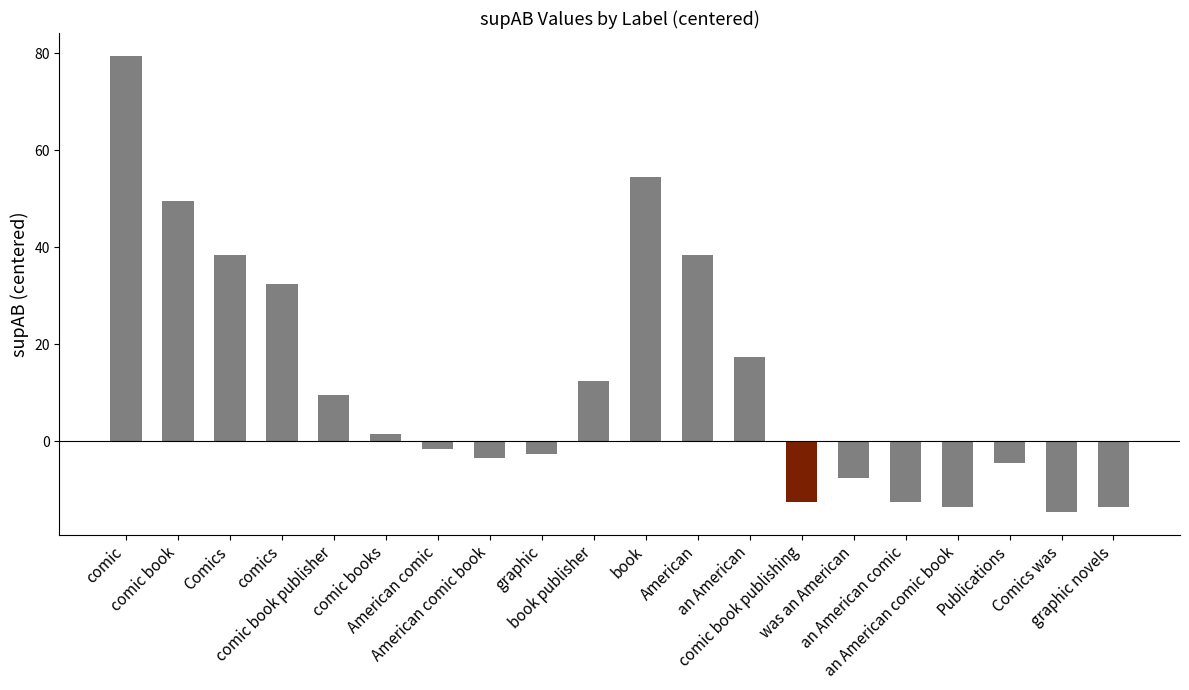

Are the bars grouped side by side (vs. stacked)?

No